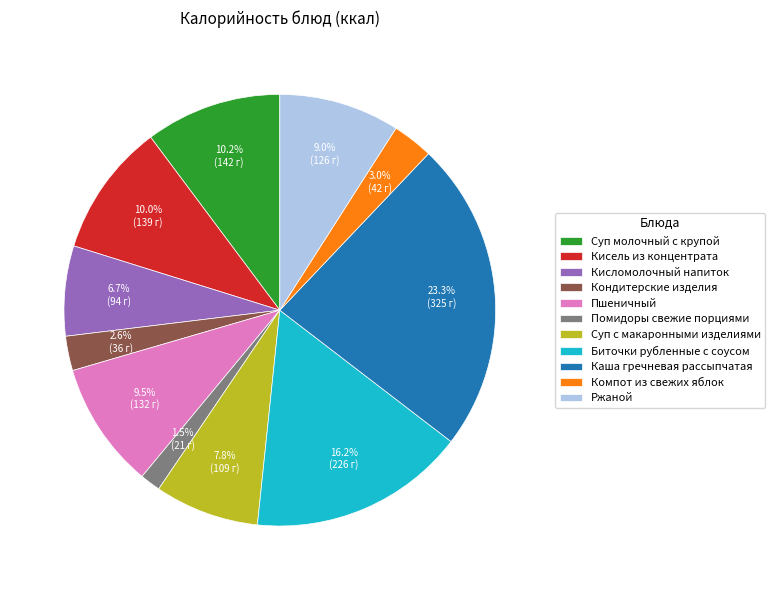

True or false: Суп молочный с крупой accounts for 23% of the total.

False